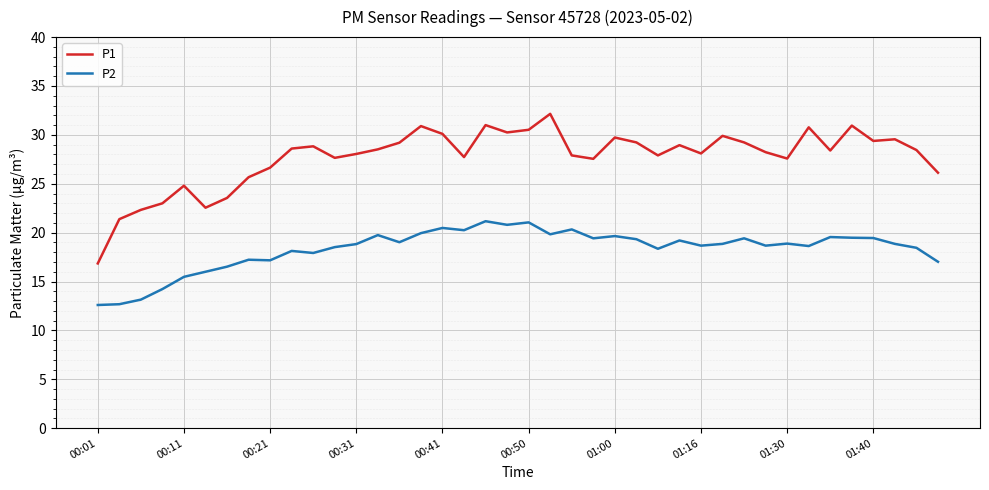

What is the lowest value of the P1 series?

16.9